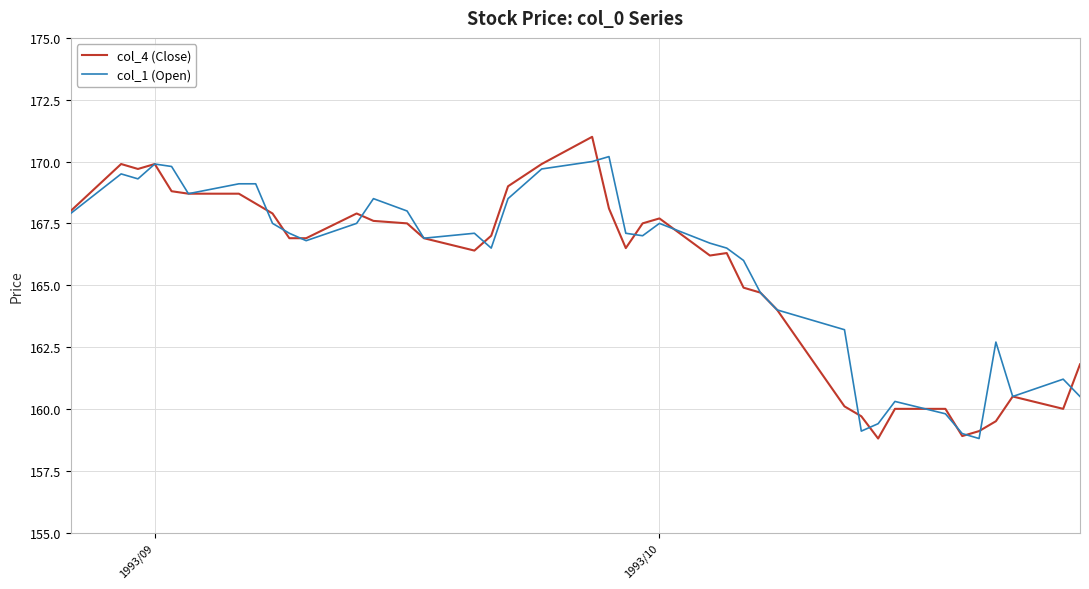

What is the minimum value for col_1 (Open)?

158.8